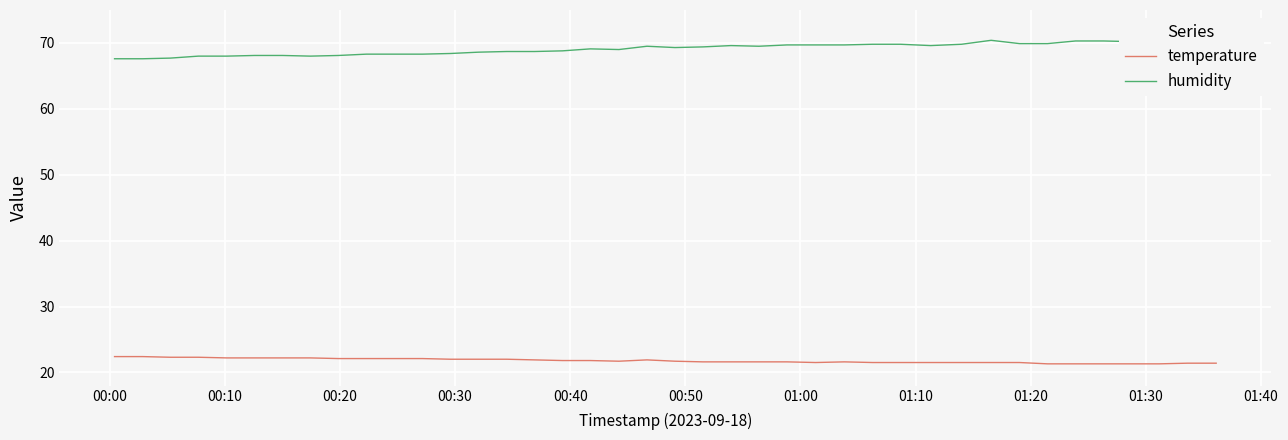

List the series in order of their overall mean, highest first.

humidity, temperature